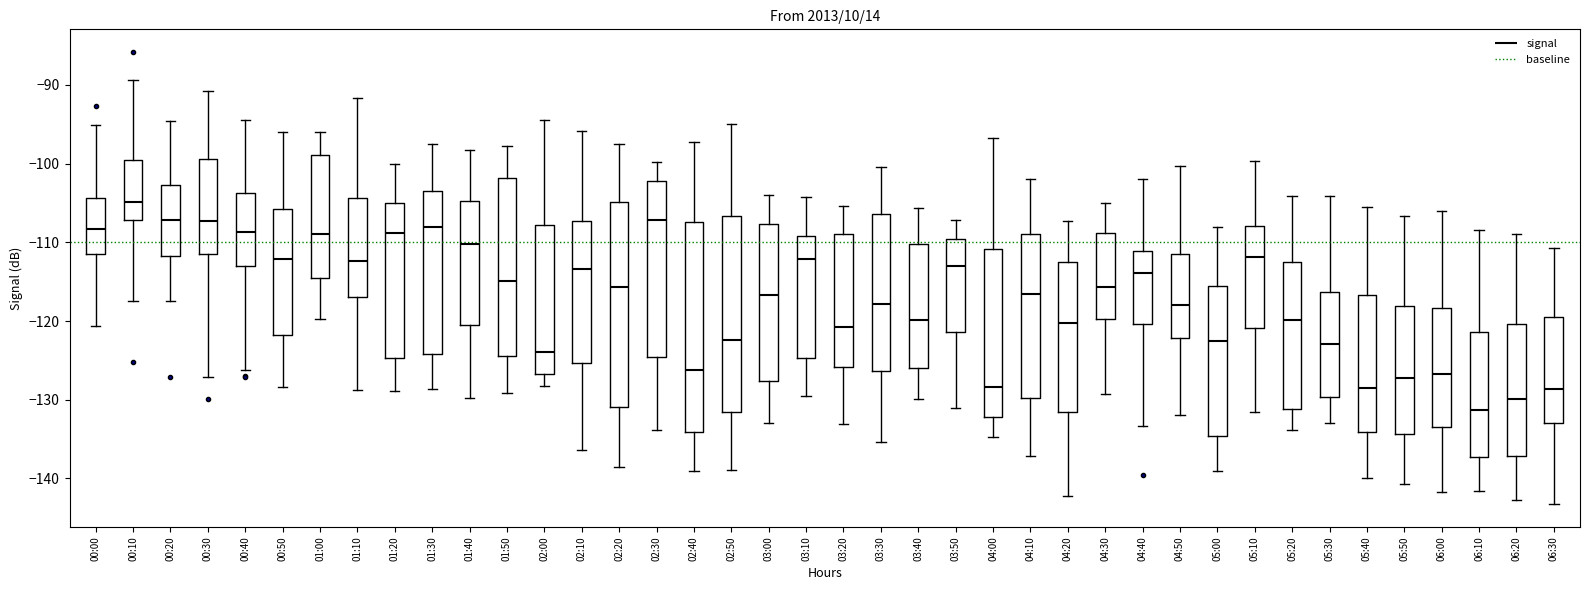

Reading left to right, read every box against the y-axis: the position of its median line, the range the box covers, and the ends of its whiskers. The values are not printed on the chart, so give them approximately, as read against the axis.

00:00: median -108, box -112 to -104, whiskers -121 to -95
00:10: median -105, box -107 to -100, whiskers -117 to -89
00:20: median -107, box -112 to -103, whiskers -117 to -95
00:30: median -107, box -111 to -99, whiskers -127 to -91
00:40: median -109, box -113 to -104, whiskers -126 to -94
00:50: median -112, box -122 to -106, whiskers -128 to -96
01:00: median -109, box -114 to -99, whiskers -120 to -96
01:10: median -112, box -117 to -104, whiskers -129 to -92
01:20: median -109, box -125 to -105, whiskers -129 to -100
01:30: median -108, box -124 to -103, whiskers -129 to -97
01:40: median -110, box -120 to -105, whiskers -130 to -98
01:50: median -115, box -124 to -102, whiskers -129 to -98
02:00: median -124, box -127 to -108, whiskers -128 to -94
02:10: median -113, box -125 to -107, whiskers -136 to -96
02:20: median -116, box -131 to -105, whiskers -139 to -97
02:30: median -107, box -125 to -102, whiskers -134 to -100
02:40: median -126, box -134 to -107, whiskers -139 to -97
02:50: median -122, box -131 to -107, whiskers -139 to -95
03:00: median -117, box -128 to -108, whiskers -133 to -104
03:10: median -112, box -125 to -109, whiskers -129 to -104
03:20: median -121, box -126 to -109, whiskers -133 to -105
03:30: median -118, box -126 to -106, whiskers -135 to -100
03:40: median -120, box -126 to -110, whiskers -130 to -106
03:50: median -113, box -121 to -110, whiskers -131 to -107
04:00: median -128, box -132 to -111, whiskers -135 to -97
04:10: median -117, box -130 to -109, whiskers -137 to -102
04:20: median -120, box -132 to -113, whiskers -142 to -107
04:30: median -116, box -120 to -109, whiskers -129 to -105
04:40: median -114, box -120 to -111, whiskers -133 to -102
04:50: median -118, box -122 to -111, whiskers -132 to -100
05:00: median -122, box -135 to -116, whiskers -139 to -108
05:10: median -112, box -121 to -108, whiskers -131 to -100
05:20: median -120, box -131 to -112, whiskers -134 to -104
05:30: median -123, box -130 to -116, whiskers -133 to -104
05:40: median -128, box -134 to -117, whiskers -140 to -105
05:50: median -127, box -134 to -118, whiskers -141 to -107
06:00: median -127, box -133 to -118, whiskers -142 to -106
06:10: median -131, box -137 to -121, whiskers -142 to -108
06:20: median -130, box -137 to -120, whiskers -143 to -109
06:30: median -129, box -133 to -119, whiskers -143 to -111